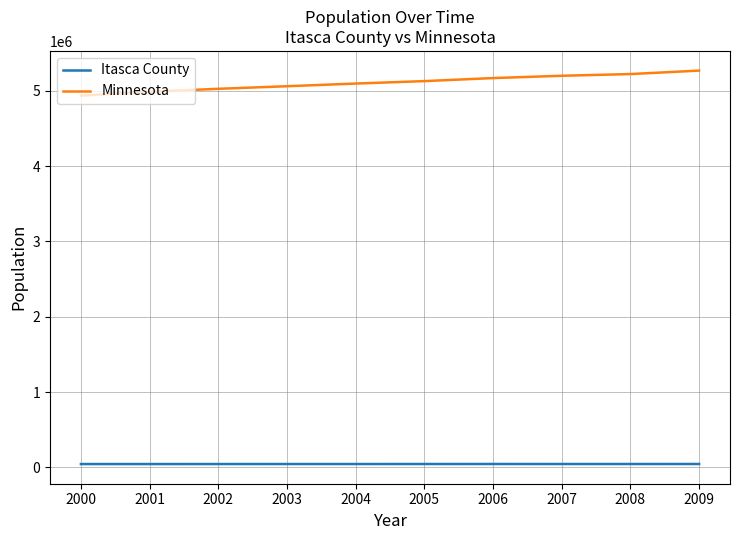

Which series has the widest spread of values?

Minnesota